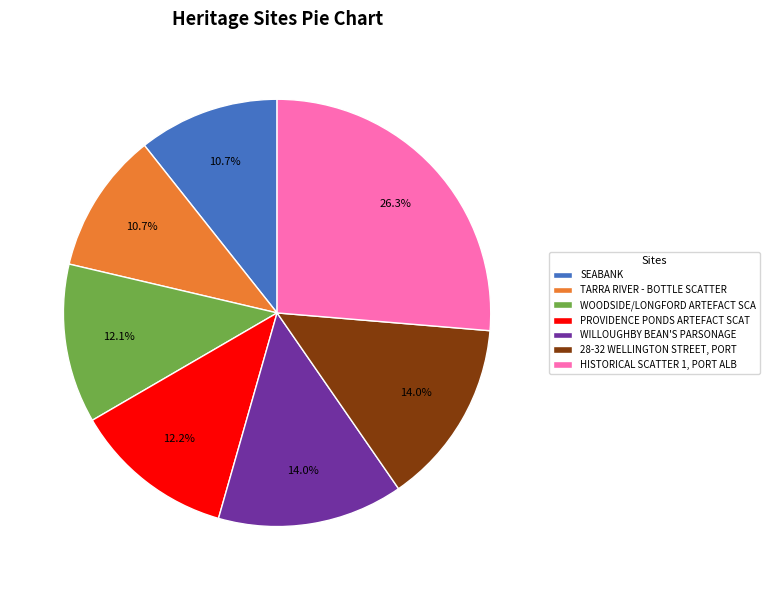

What is the ratio of the value at 28-32 WELLINGTON STREET, PORT to the value at WOODSIDE/LONGFORD ARTEFACT SCA?

1.2